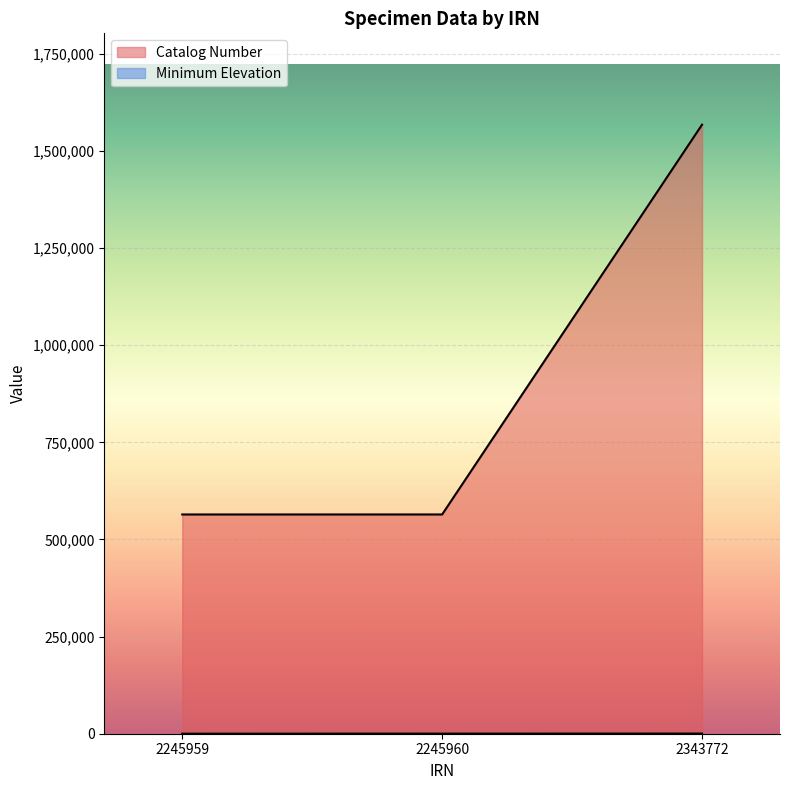

Where does the Minimum Elevation series first go above 200?

2343772